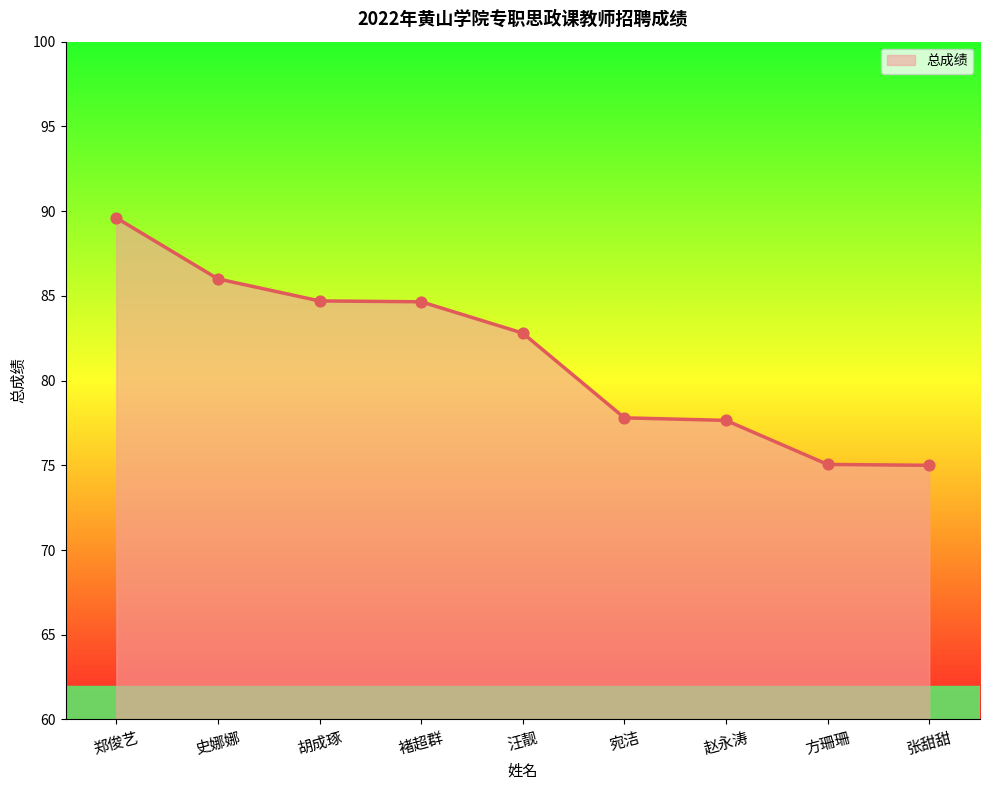

Which has a higher value, 褚超群 or 张甜甜?

褚超群